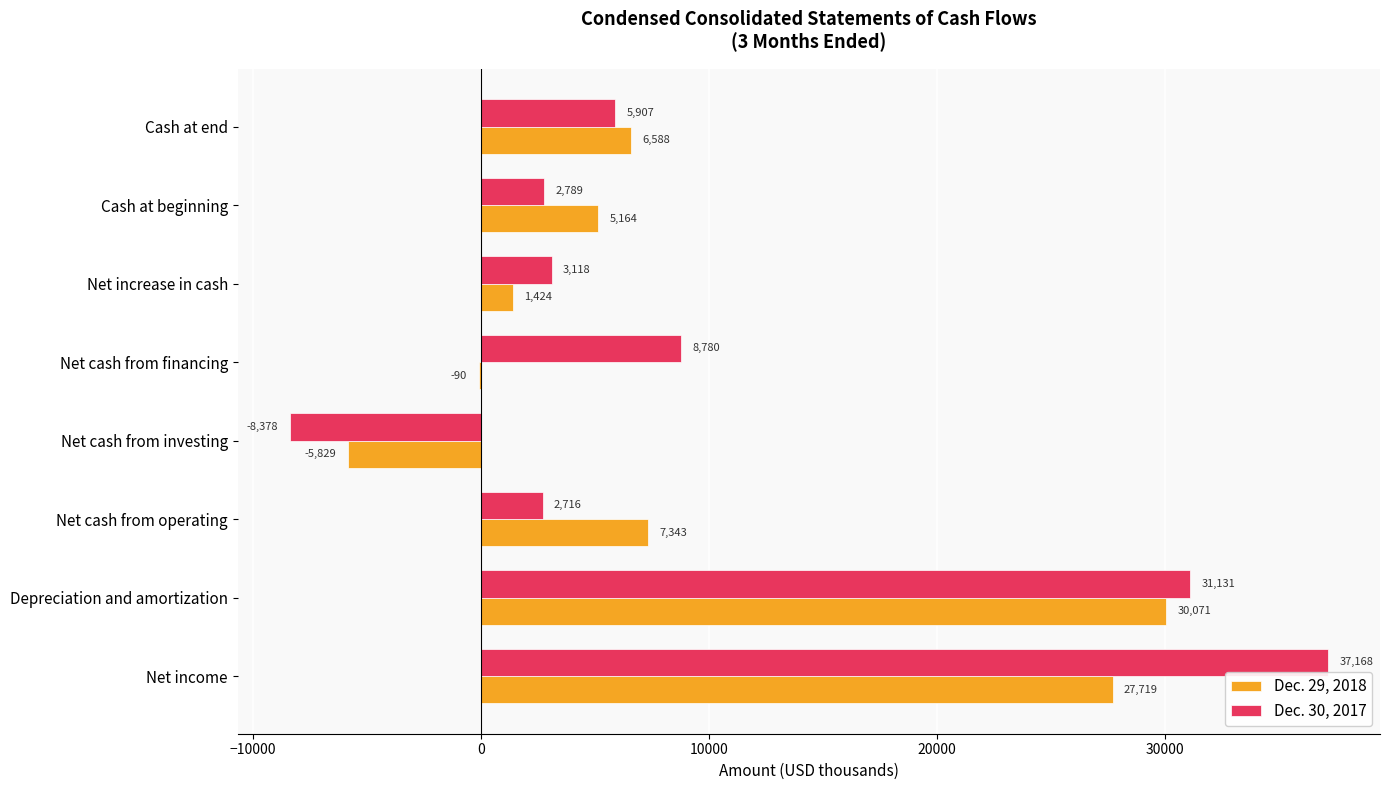

Between Net cash from operating and Cash at beginning, which series saw the biggest shift?

Dec. 29, 2018